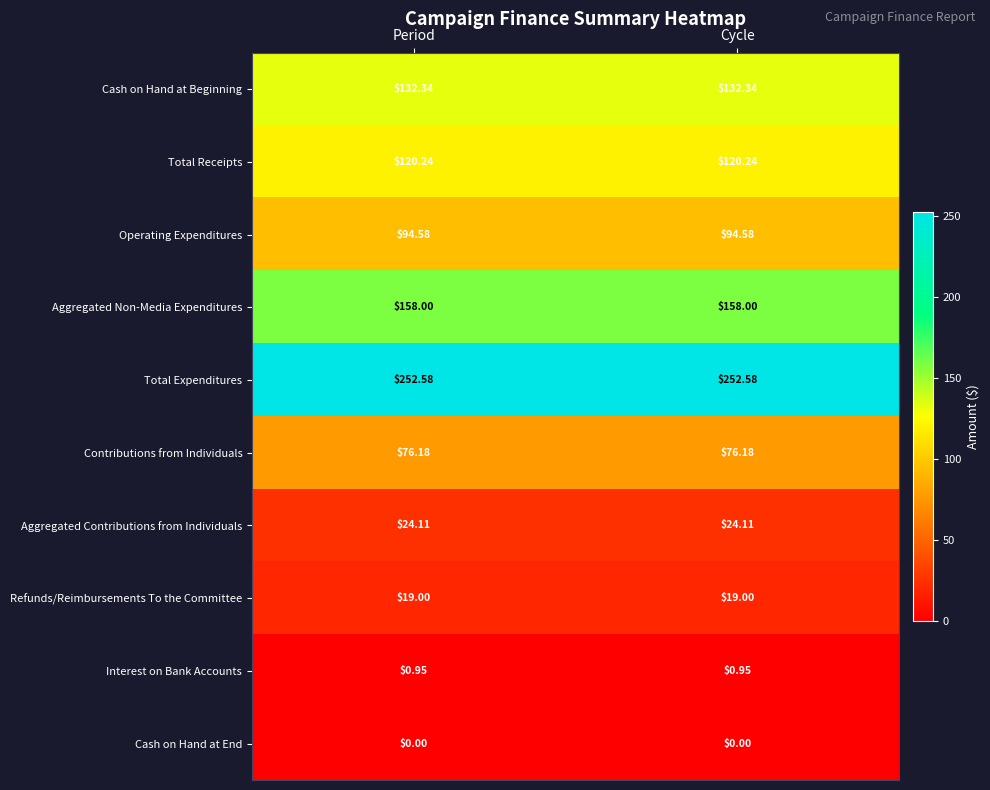

Which series has the largest total across all categories?

Total Expenditures